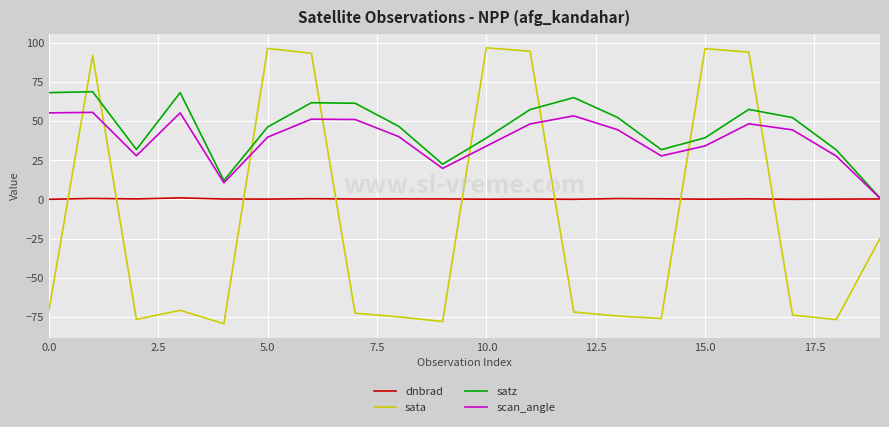

What is the greatest value displayed?

96.9